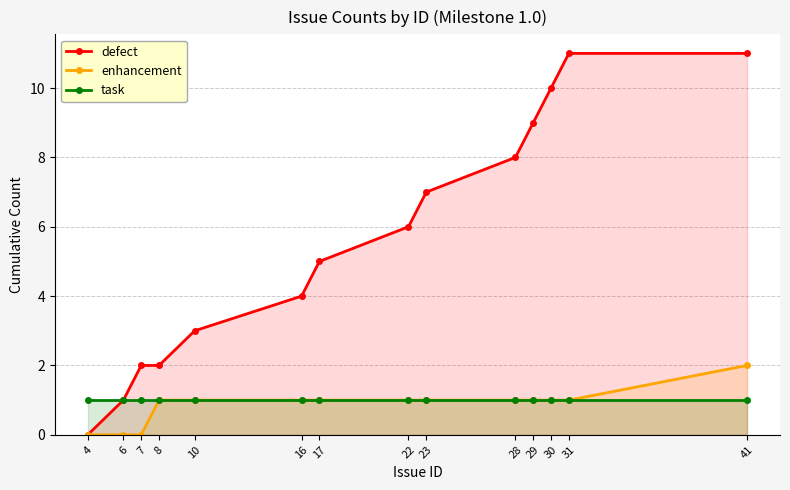

How many lines are shown in the chart?

3